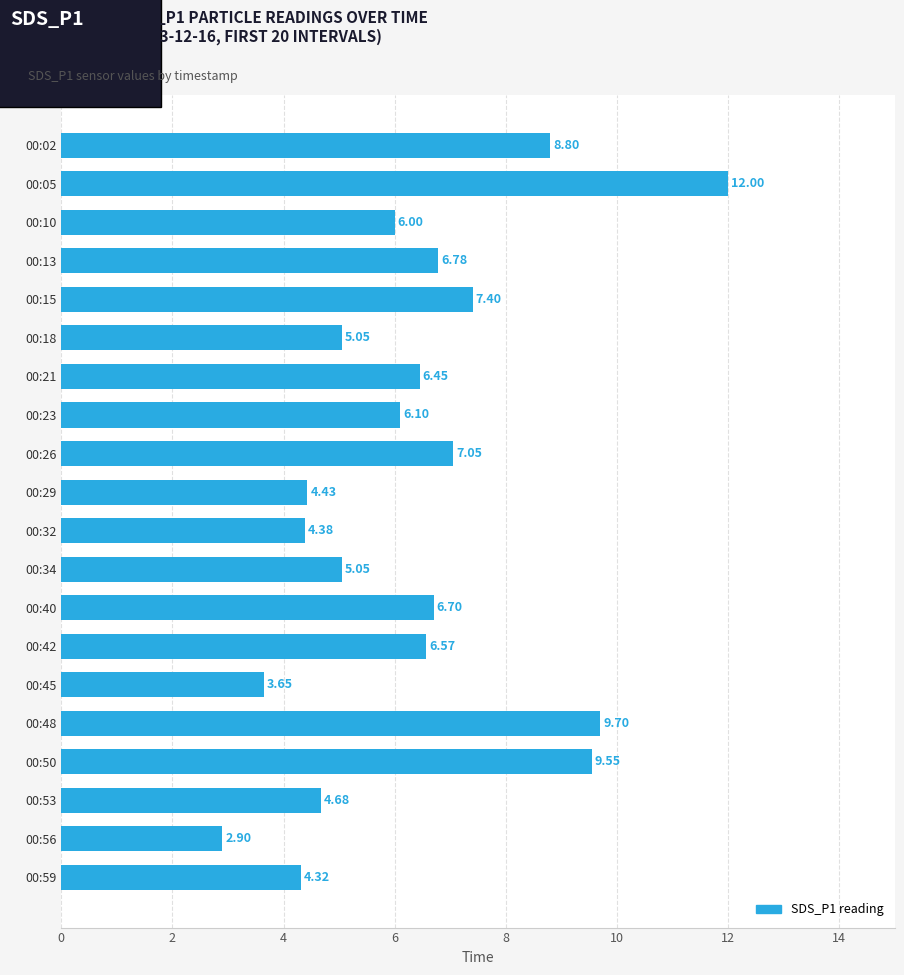

Approximately how many times larger is the value at 00:15 compared to 00:18?

1.5